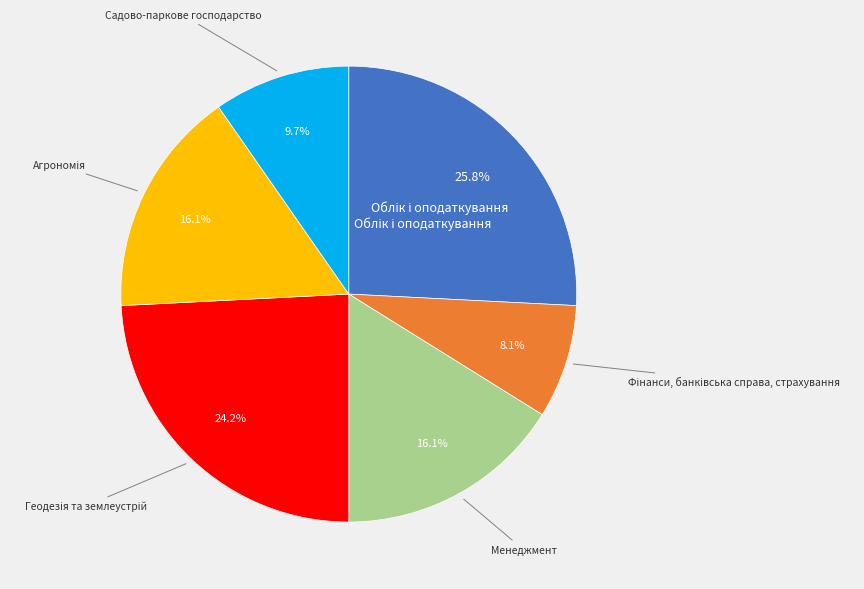

Is there a majority slice in this chart?

No